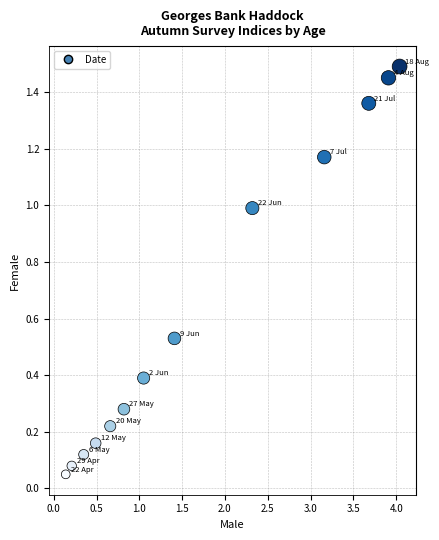

What is the range of X values (max minus min)?

3.9